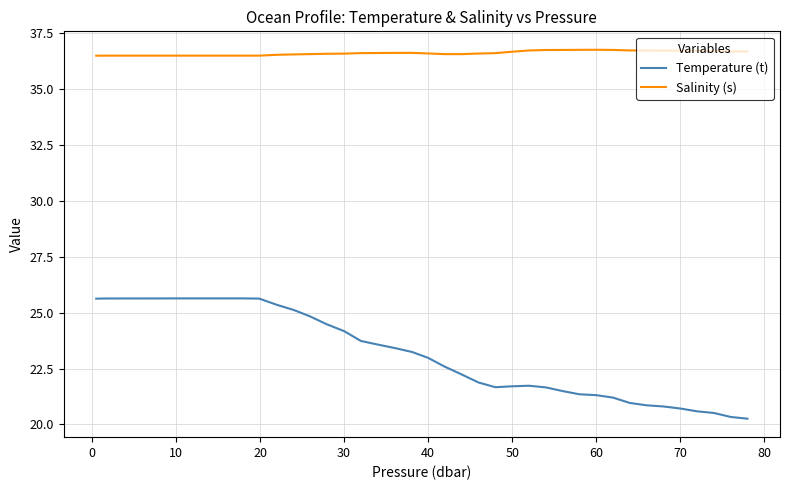

Is this an area chart (filled region under the line)?

No